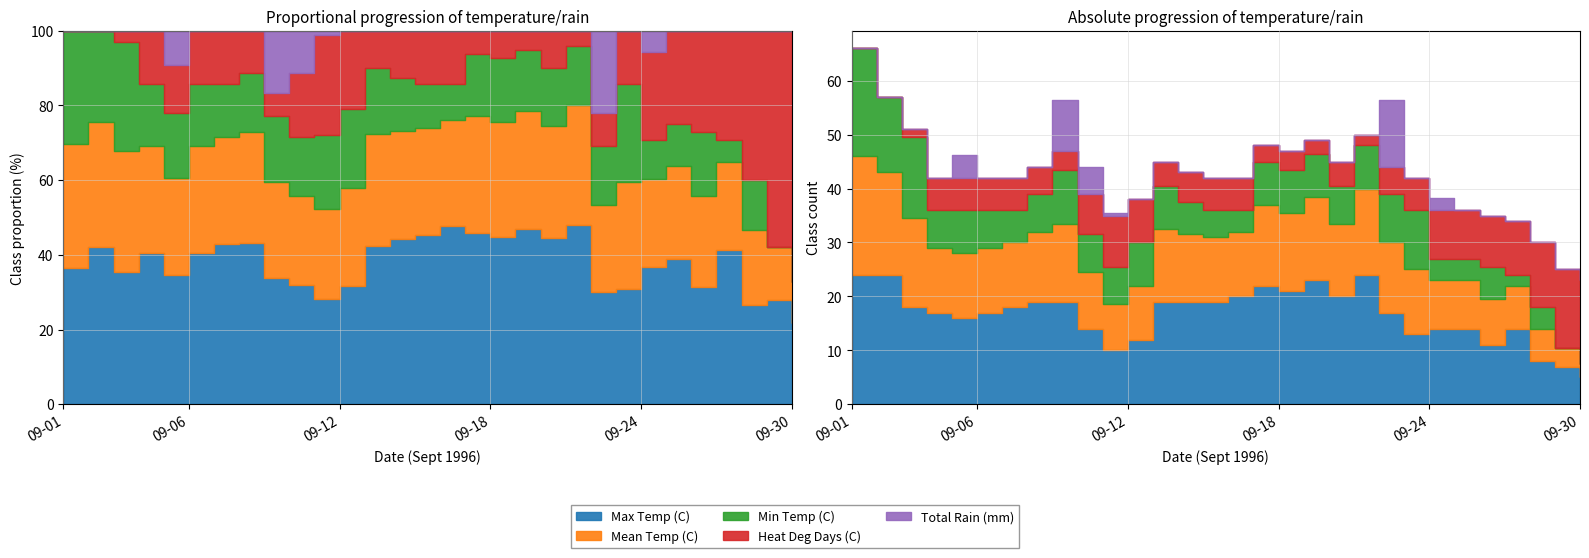

What is the sum of all Mean Temp (C) values?

358.0